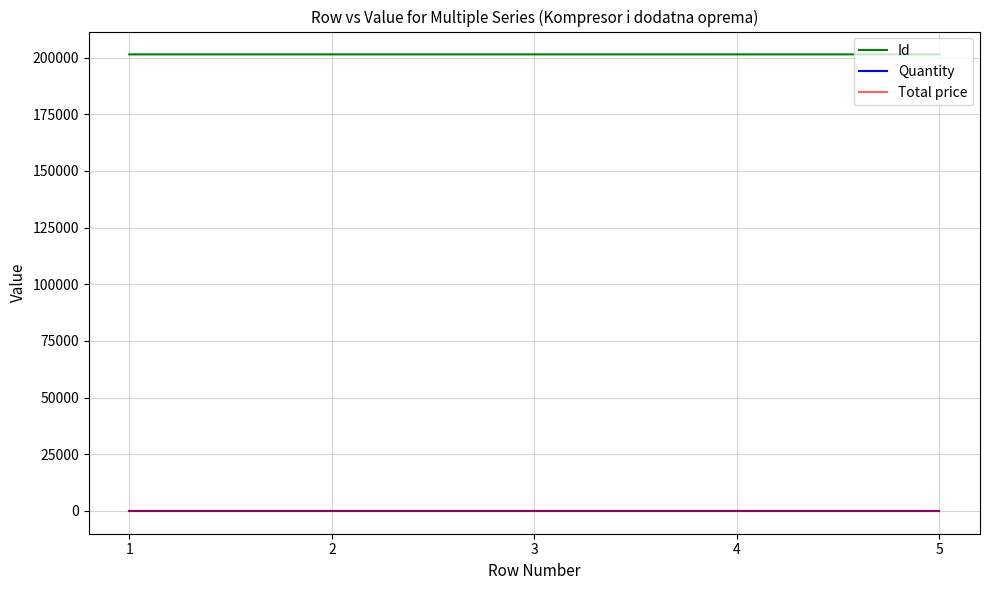

What is the maximum value shown in the chart?

201429